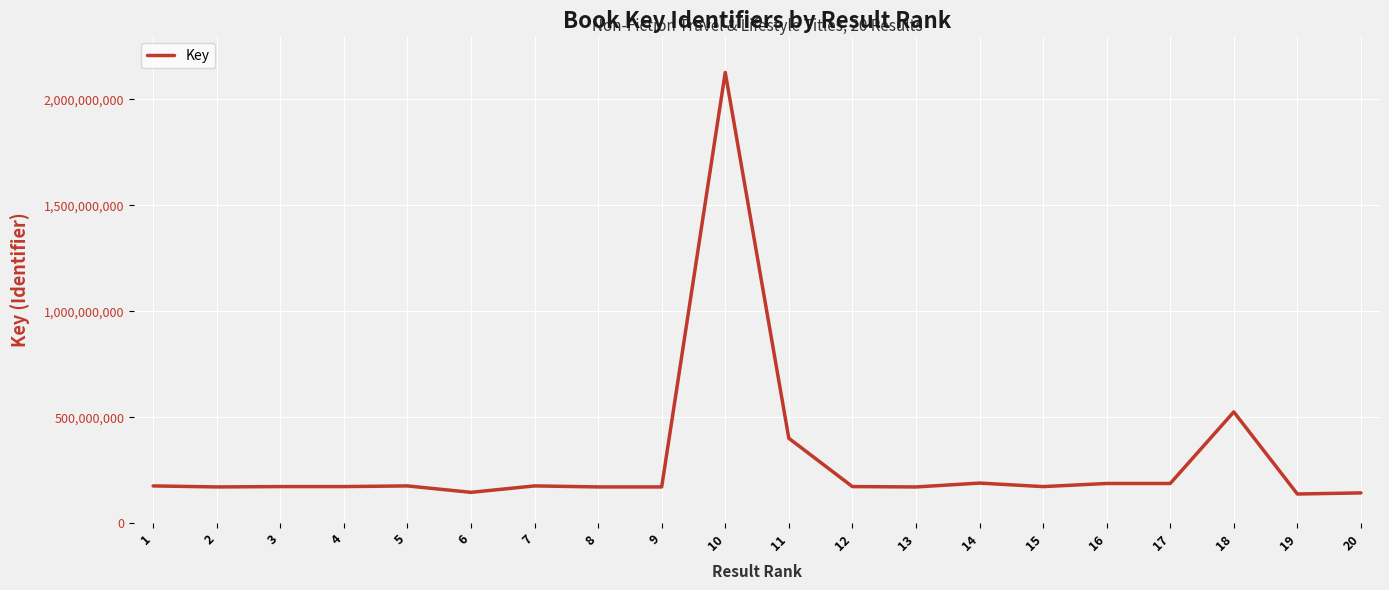

True or false: the data shows 801345431 at 18.

False